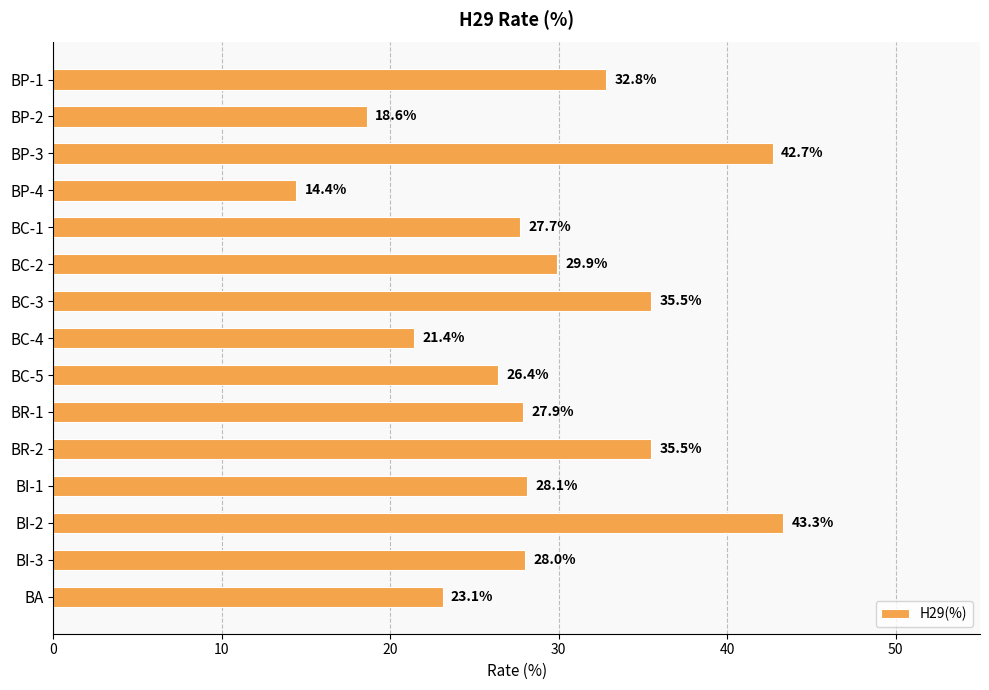

What is the sum of the values at BP-1 and BR-1?

60.7